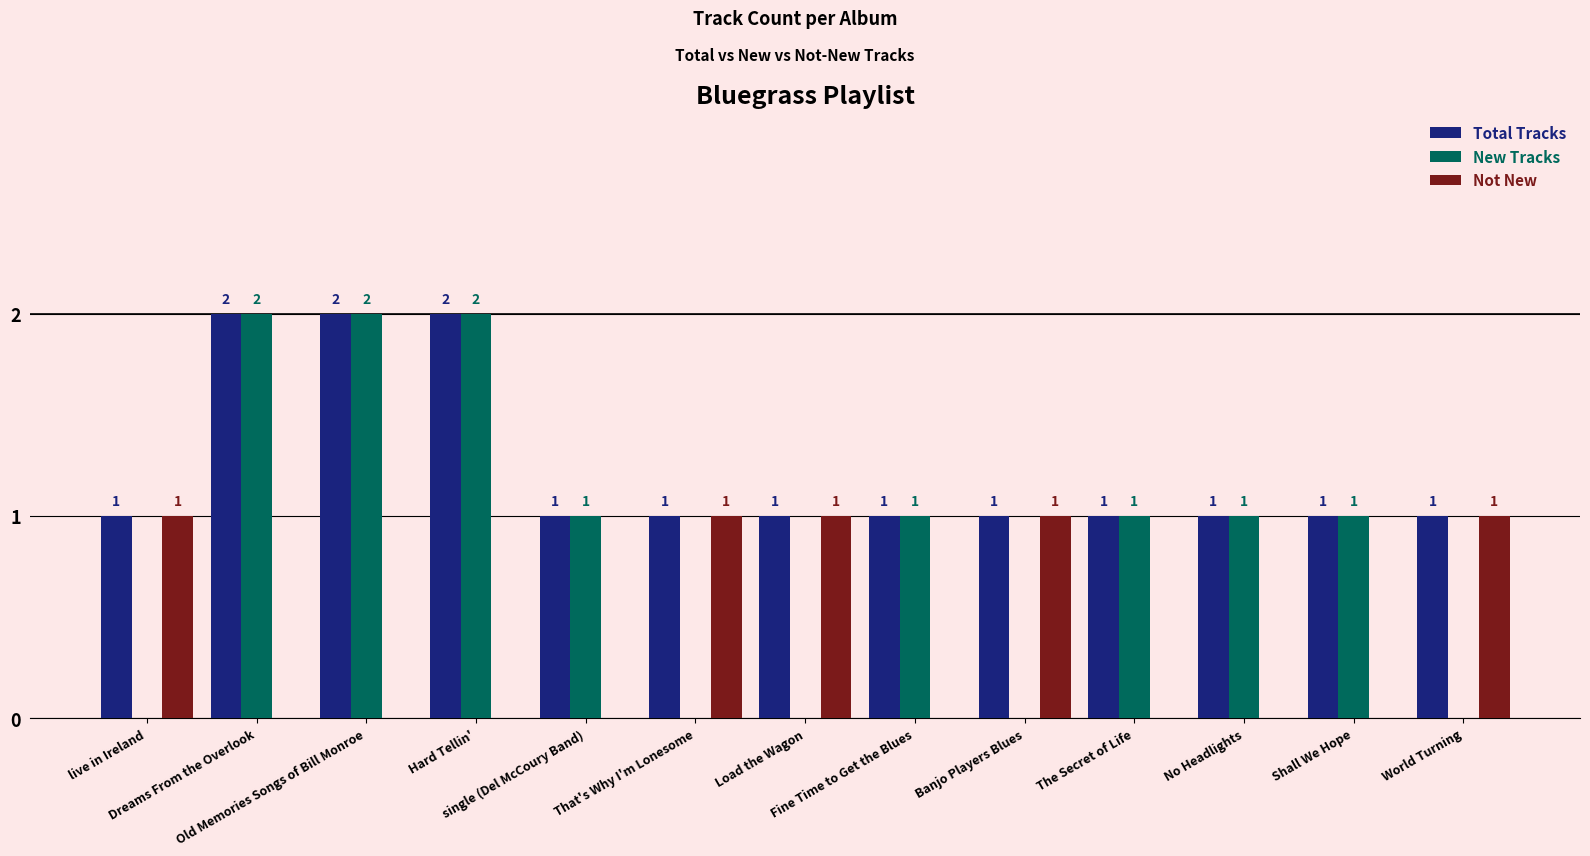

What is the total value across all series at Shall We Hope?

2